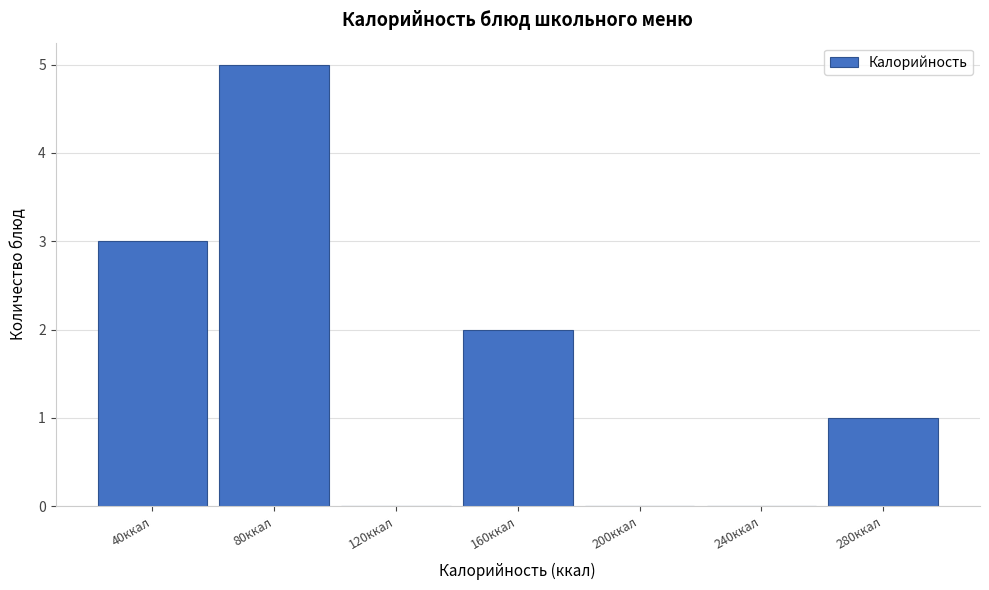

Reading left to right, list all the values displayed in this chart.

40ккал=3	80ккал=5	120ккал=0	160ккал=2	200ккал=0	240ккал=0	280ккал=1